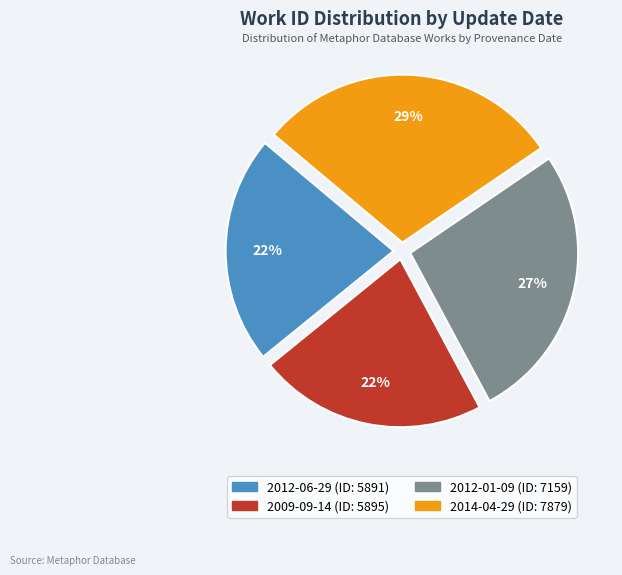

Do 2012-01-09 and 2009-09-14 together represent more than half of the pie?

No